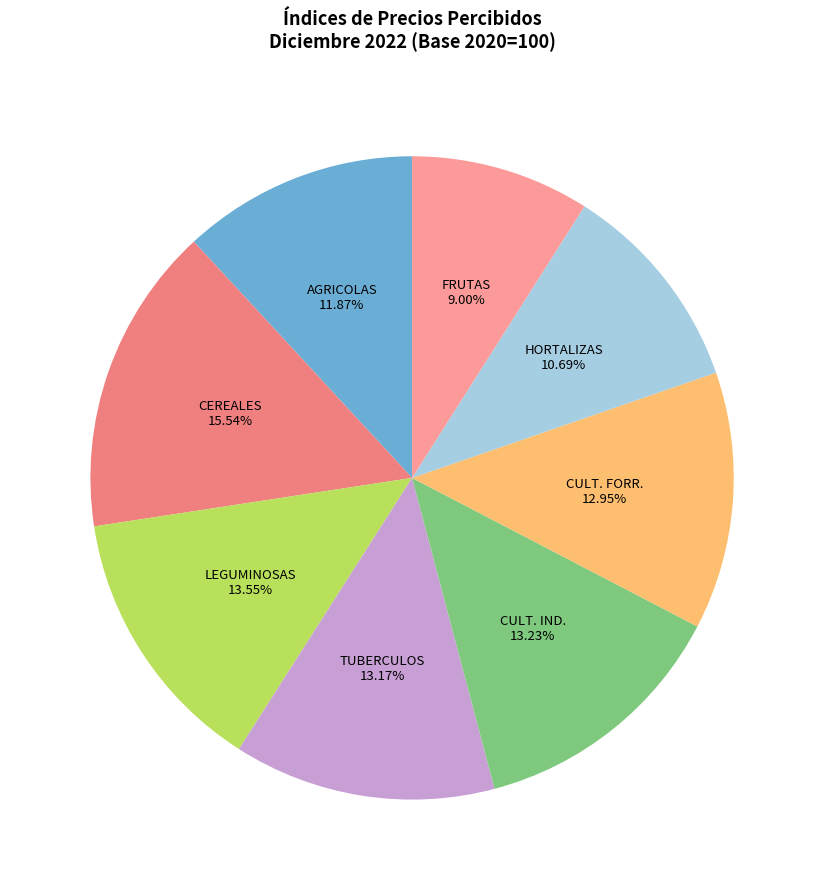

To the nearest percent, what is the difference between the largest and smallest slice percentages?

7%